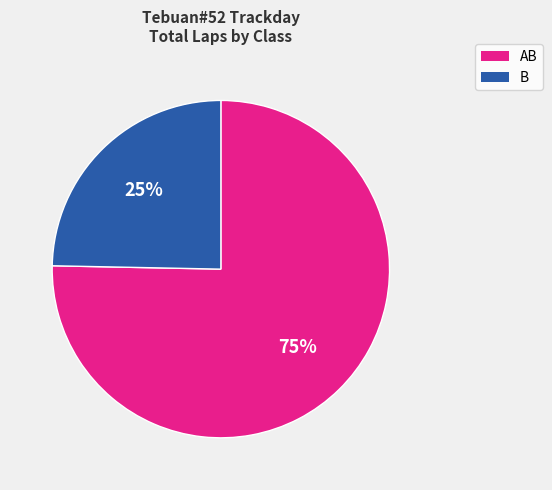

Is there any slice that represents more than half of the pie?

Yes